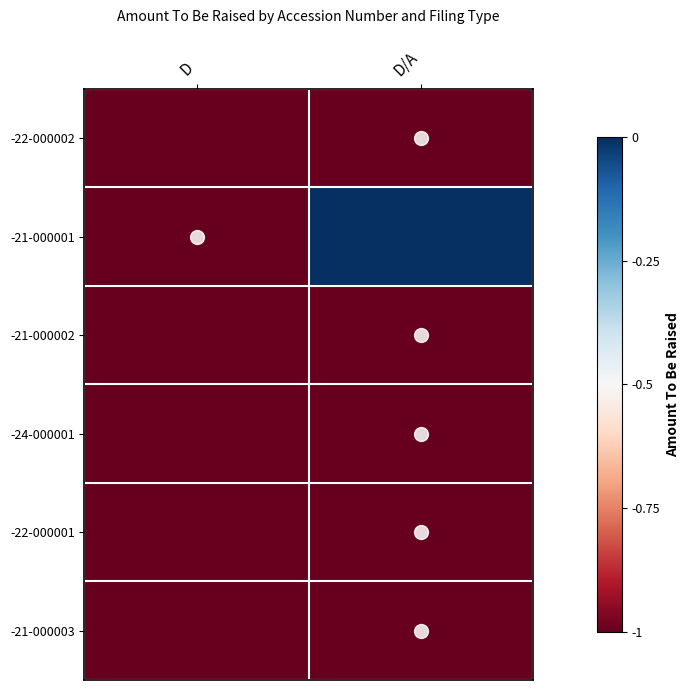

What is the spread (max minus min) of values at D/A?

1